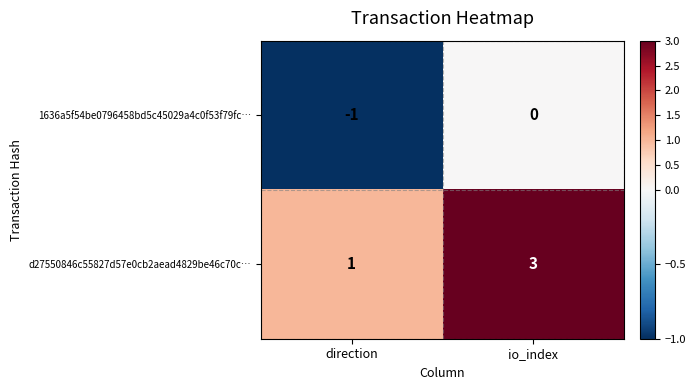

What is the greatest value displayed?

3